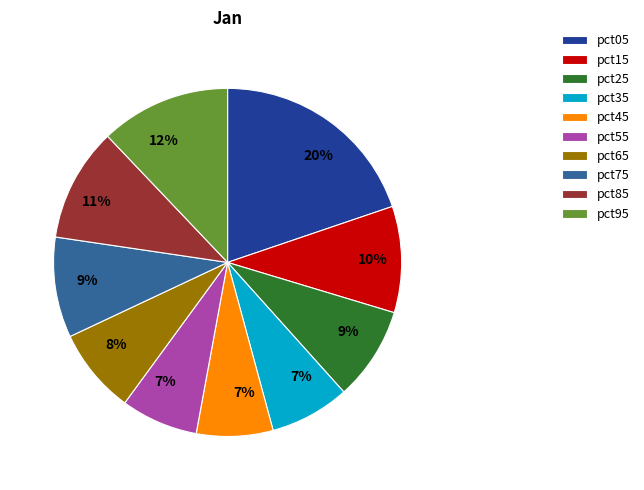

Is there any slice that represents more than half of the pie?

No